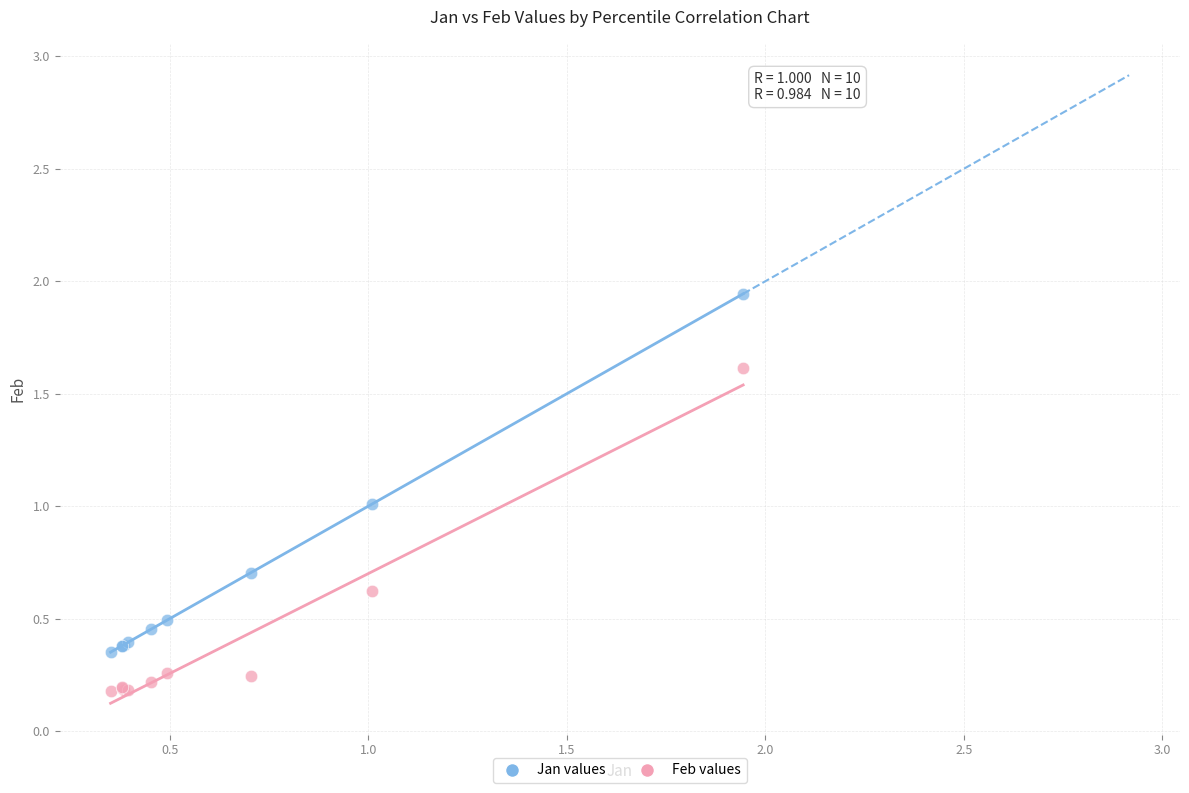

Which series reaches the minimum Y coordinate?

Feb values